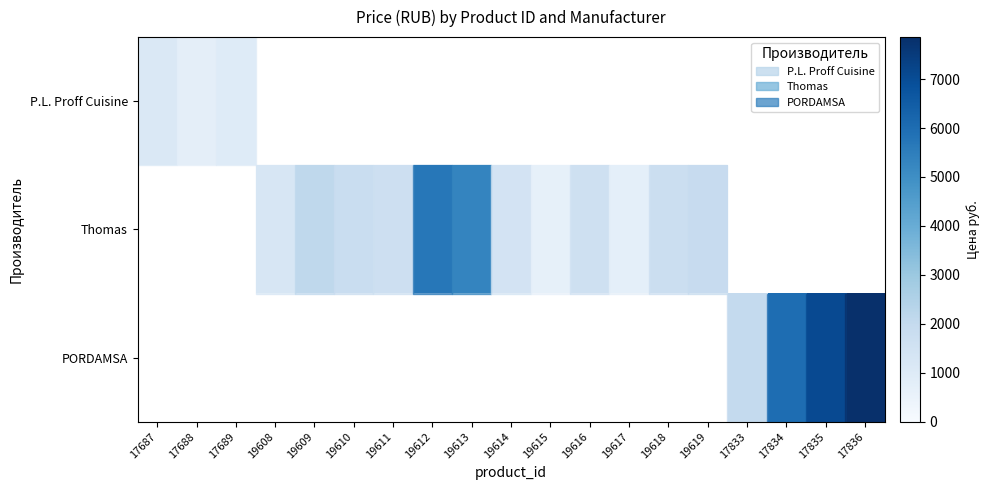

Reading left to right, transcribe all the data shown in this chart.

P.L. Proff Cuisine: 17687=1113.0	17688=737.0	17689=973.0	19608=0.0	19609=0.0	19610=0.0	19611=0.0	19612=0.0	19613=0.0	19614=0.0	19615=0.0	19616=0.0	19617=0.0	19618=0.0	19619=0.0	17833=0.0	17834=0.0	17835=0.0	17836=0.0
Thomas: 17687=0.0	17688=0.0	17689=0.0	19608=1266.9	19609=2147.5	19610=1838.5	19611=1684.0	19612=5701.0	19613=5283.9	19614=1421.4	19615=648.9	19616=1606.8	19617=710.7	19618=1730.4	19619=1931.2	17833=0.0	17834=0.0	17835=0.0	17836=0.0
PORDAMSA: 17687=0.0	17688=0.0	17689=0.0	19608=0.0	19609=0.0	19610=0.0	19611=0.0	19612=0.0	19613=0.0	19614=0.0	19615=0.0	19616=0.0	19617=0.0	19618=0.0	19619=0.0	17833=2003.0	17834=6008.0	17835=7086.0	17836=7857.0